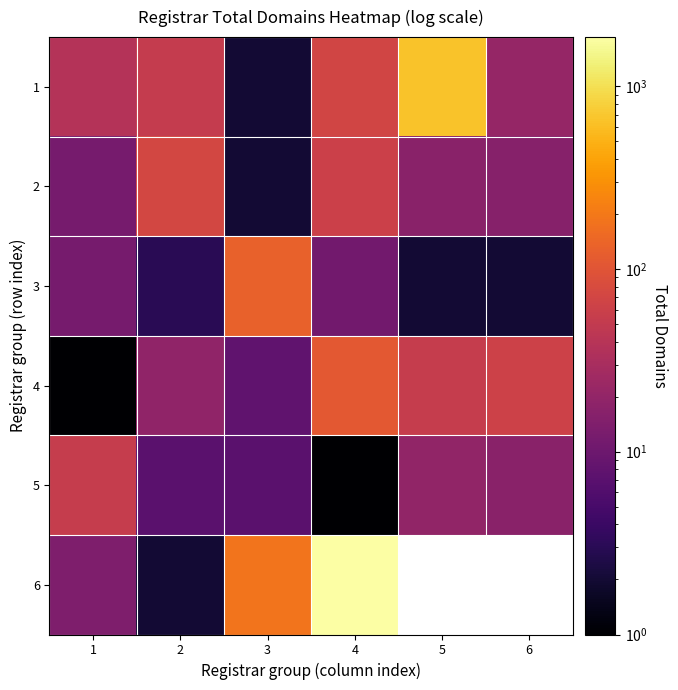

What is the difference between the 3 values at 3 and 6?

126.0